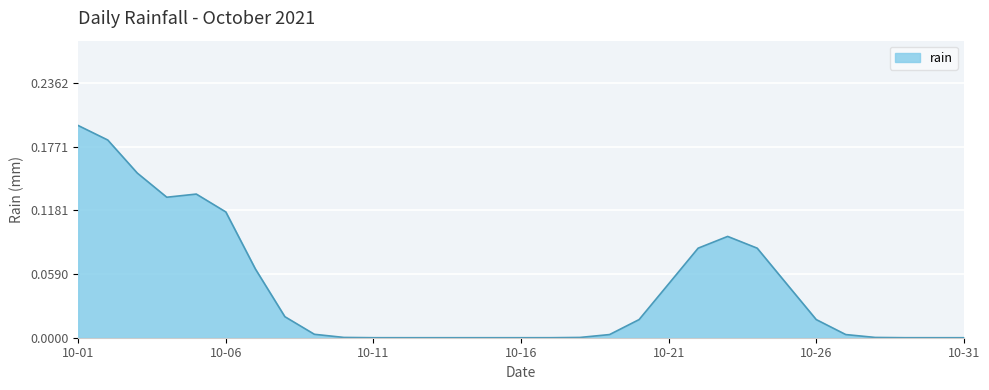

How many lines are shown in the chart?

1